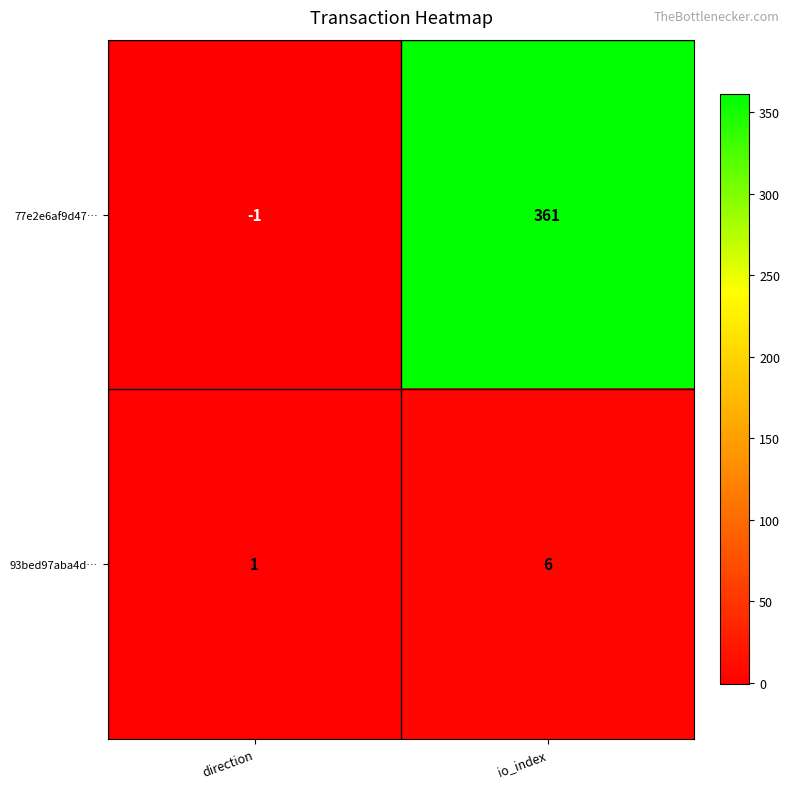

Where is 93bed97aba4d… nearest to the value 3?

direction